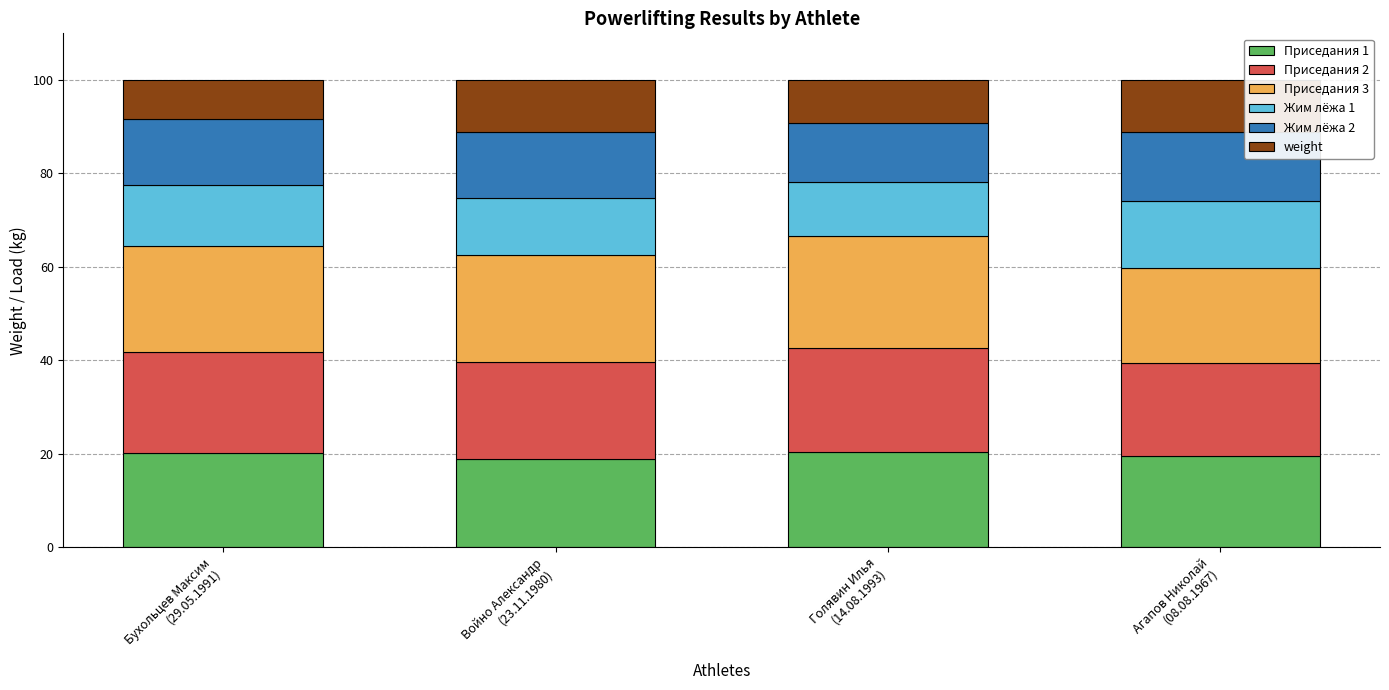

What is the minimum value for Приседания 1?

18.8